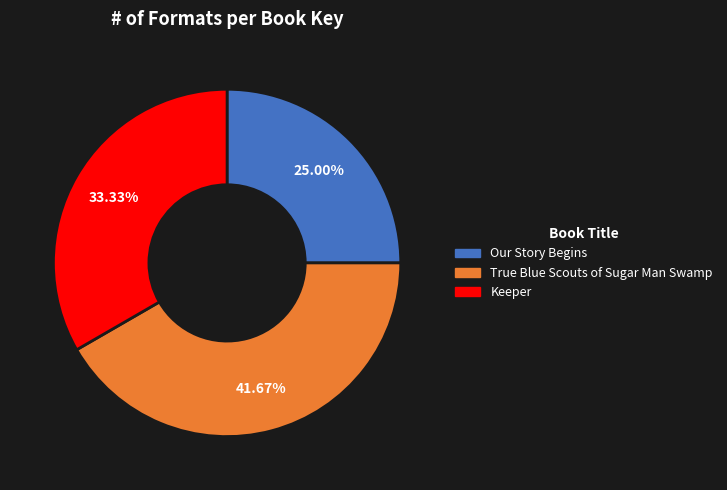

How many slices are in this pie chart?

3